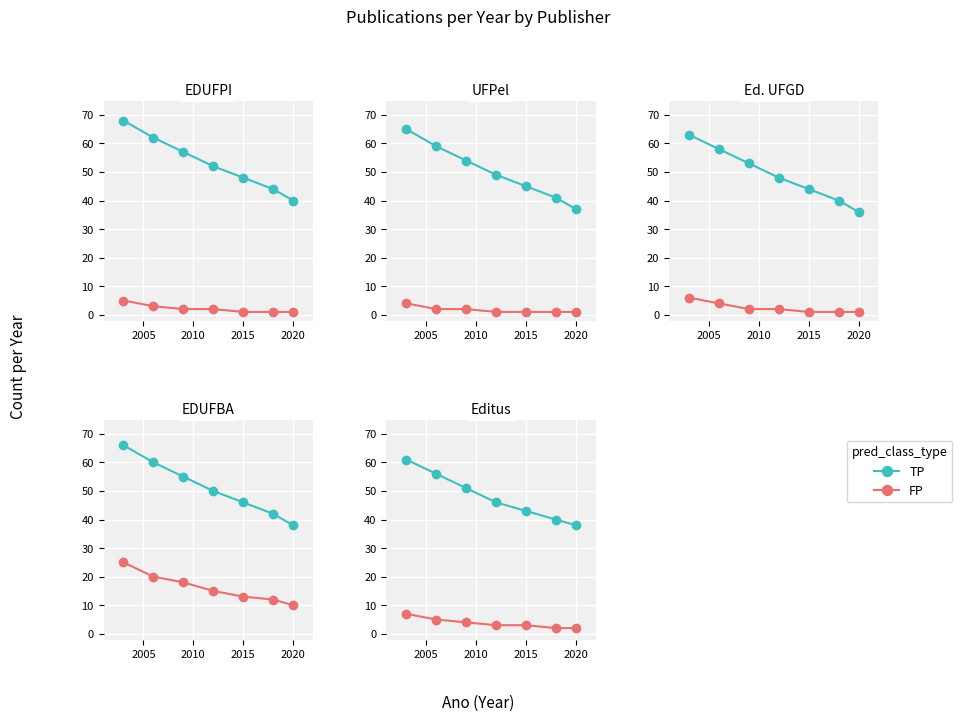

What are all the series names shown in the legend?

TP, FP